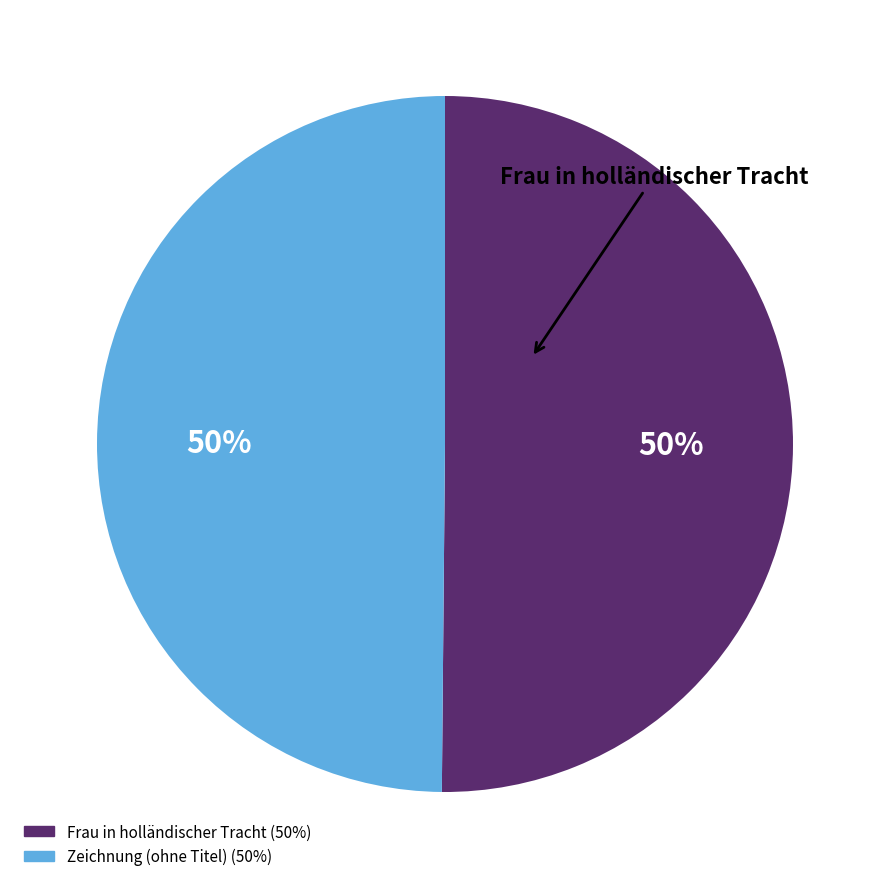

Do Frau in holländischer Tracht and Zeichnung (ohne Titel) together represent more than half of the pie?

Yes